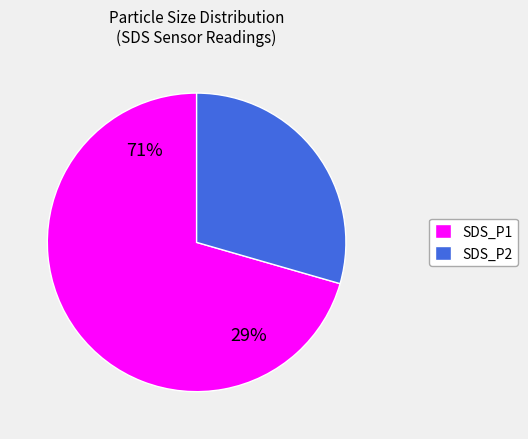

Is it true that SDS_P1 is 65% of the pie?

False